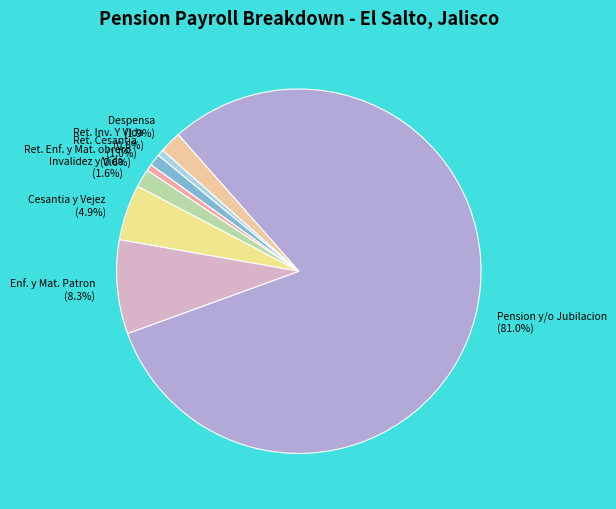

Is the sum of Enf. y Mat. Patron and Ret. Enf. y Mat. obrero greater than half?

No